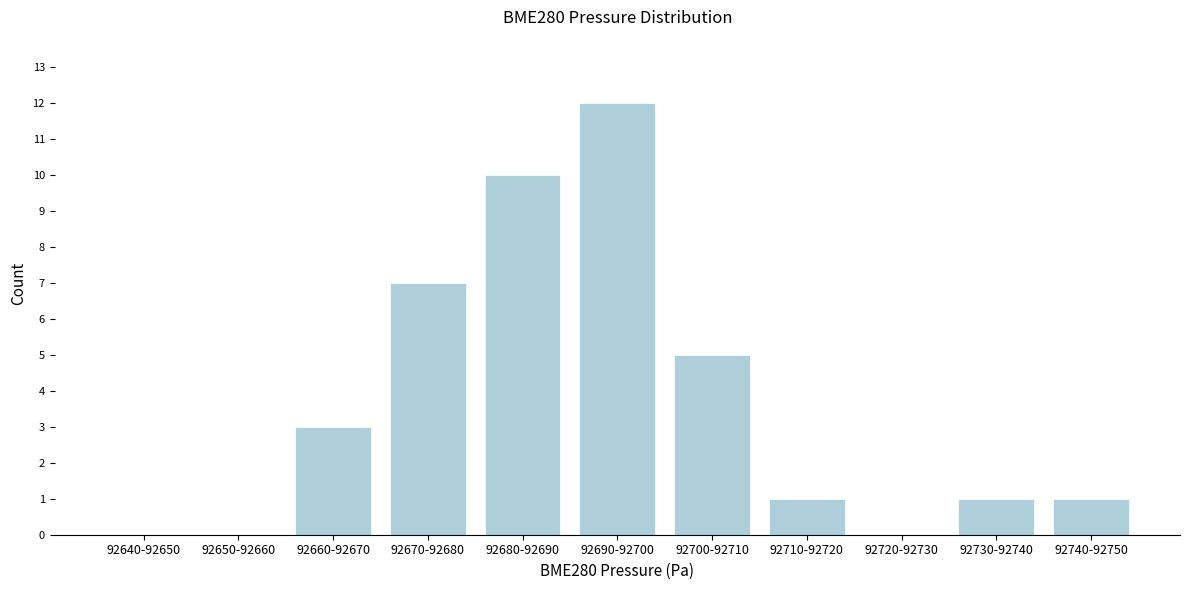

Reading left to right, transcribe all the data shown in this chart.

92640-92650=0	92650-92660=0	92660-92670=3	92670-92680=7	92680-92690=10	92690-92700=12	92700-92710=5	92710-92720=1	92720-92730=0	92730-92740=1	92740-92750=1